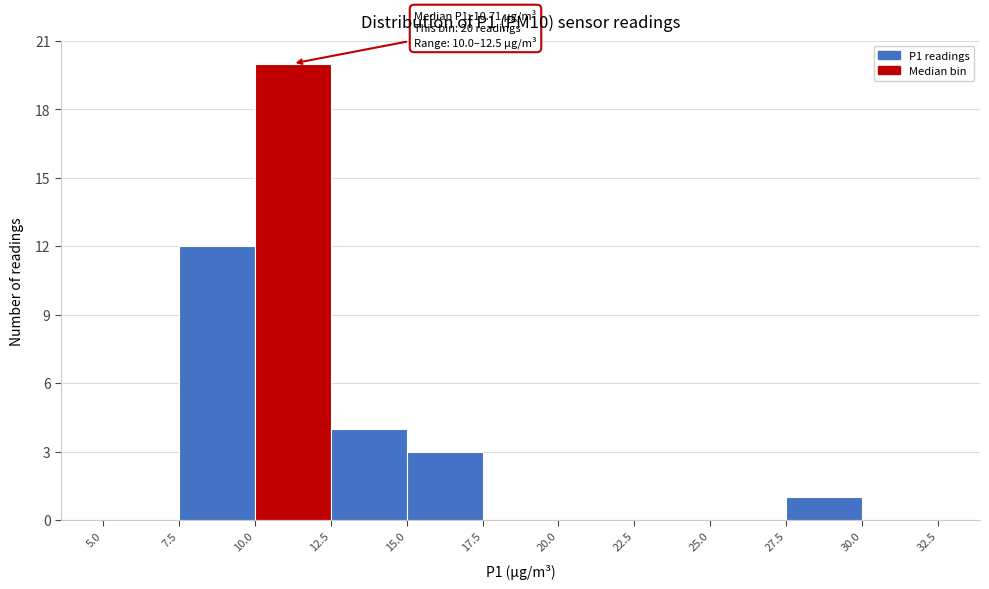

Over which range of the x-axis is the bar tallest?

10.0 to 12.5